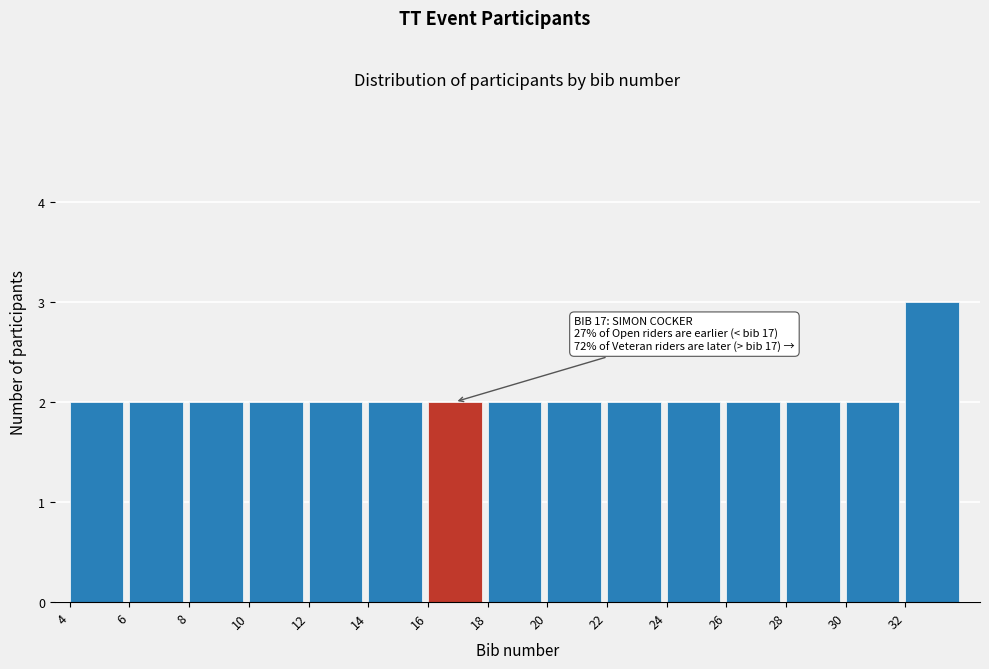

Over which range of the x-axis is the bar tallest?

32 to 34